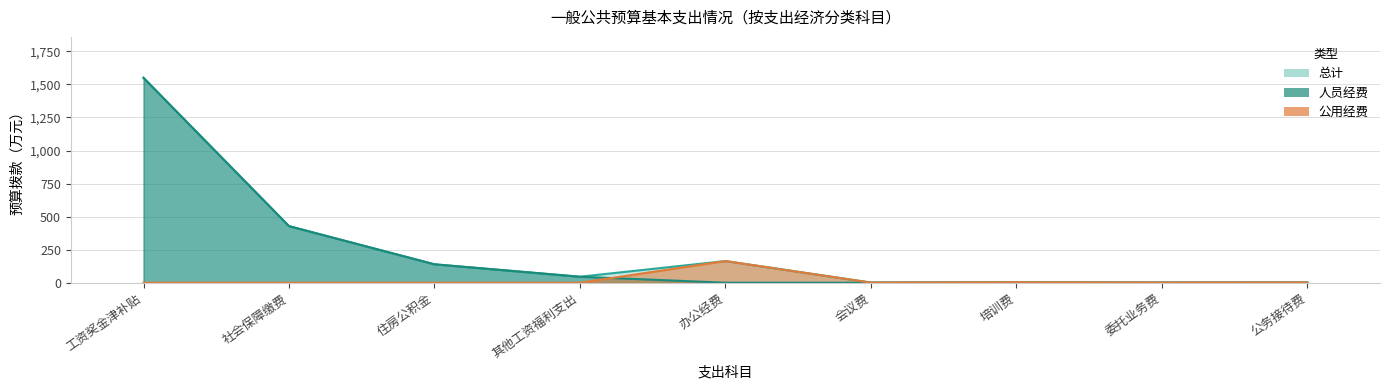

True or false: 人员经费 and 总计 cross at least once.

False